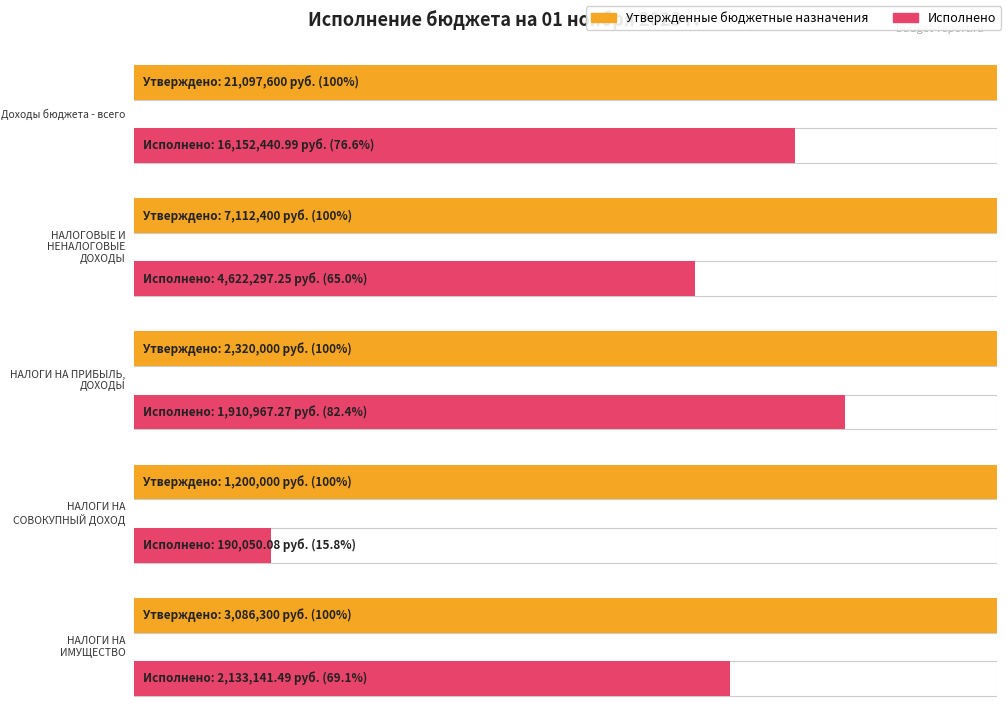

Which category has the highest value across all series?

Доходы бюджета - всего